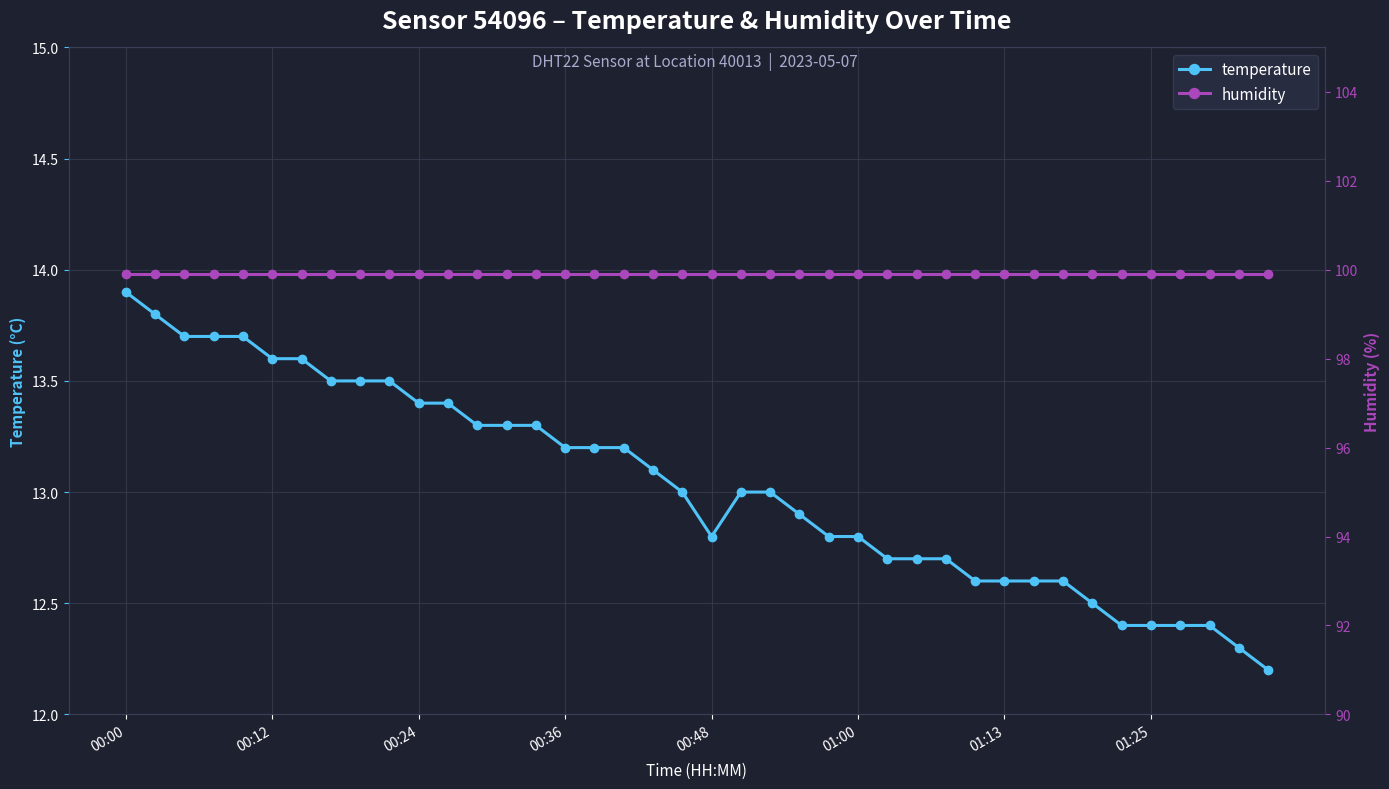

What is the maximum value for temperature?

13.9